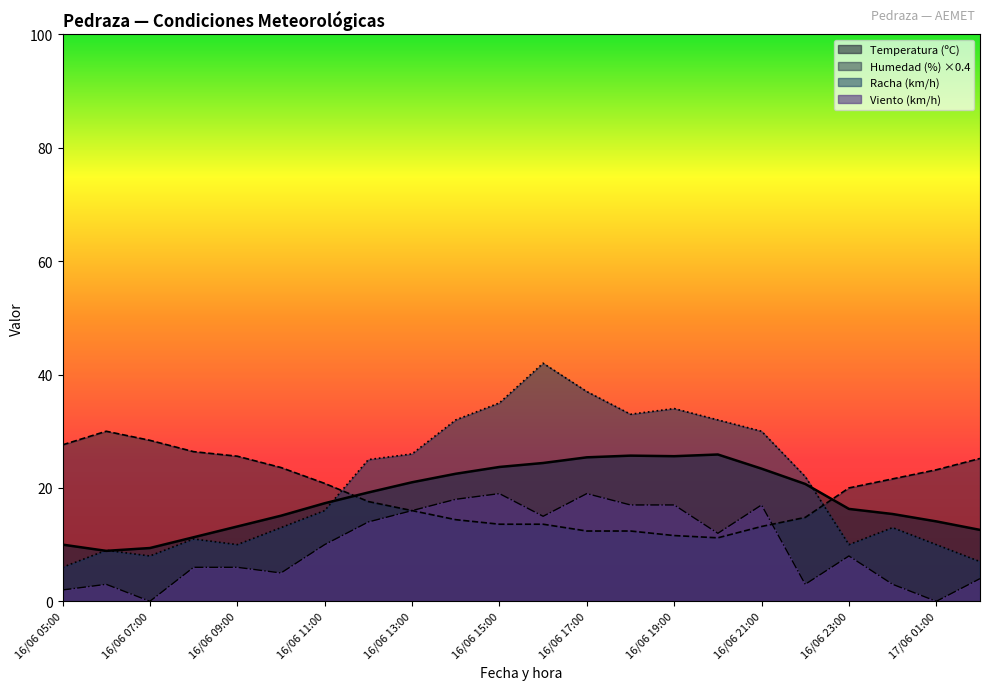

Which category has the lowest value across all series?

17/06 01:00